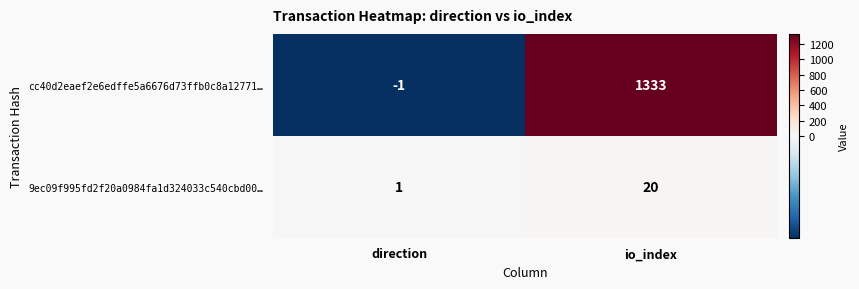

What is the difference between the maximum and minimum values in the 9ec09f995fd2f20a0984fa1d324033c540cbd00… series?

19